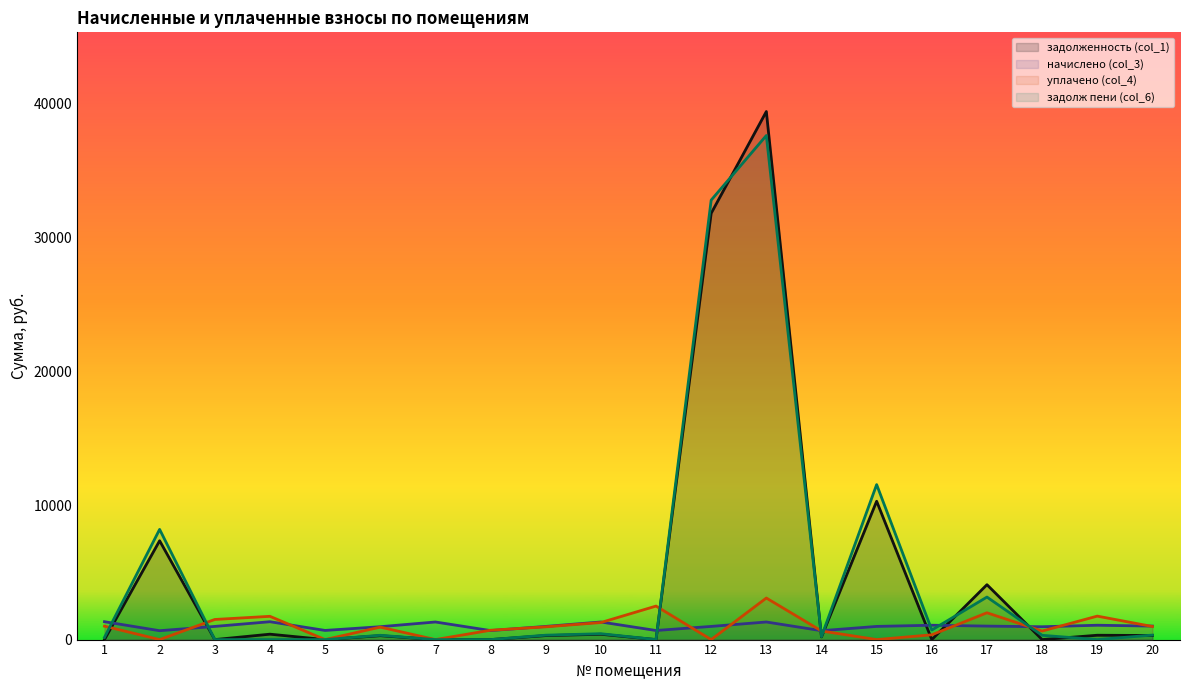

Is the value of уплачено (col_4) at 10 greater than the value of задолженность (col_1) at 11?

Yes